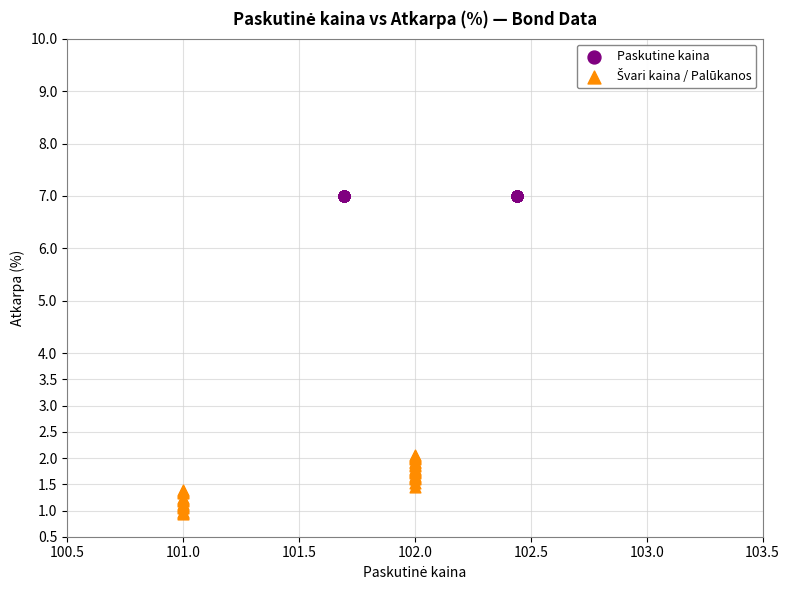

Which series reaches the maximum Y coordinate?

Paskutine kaina